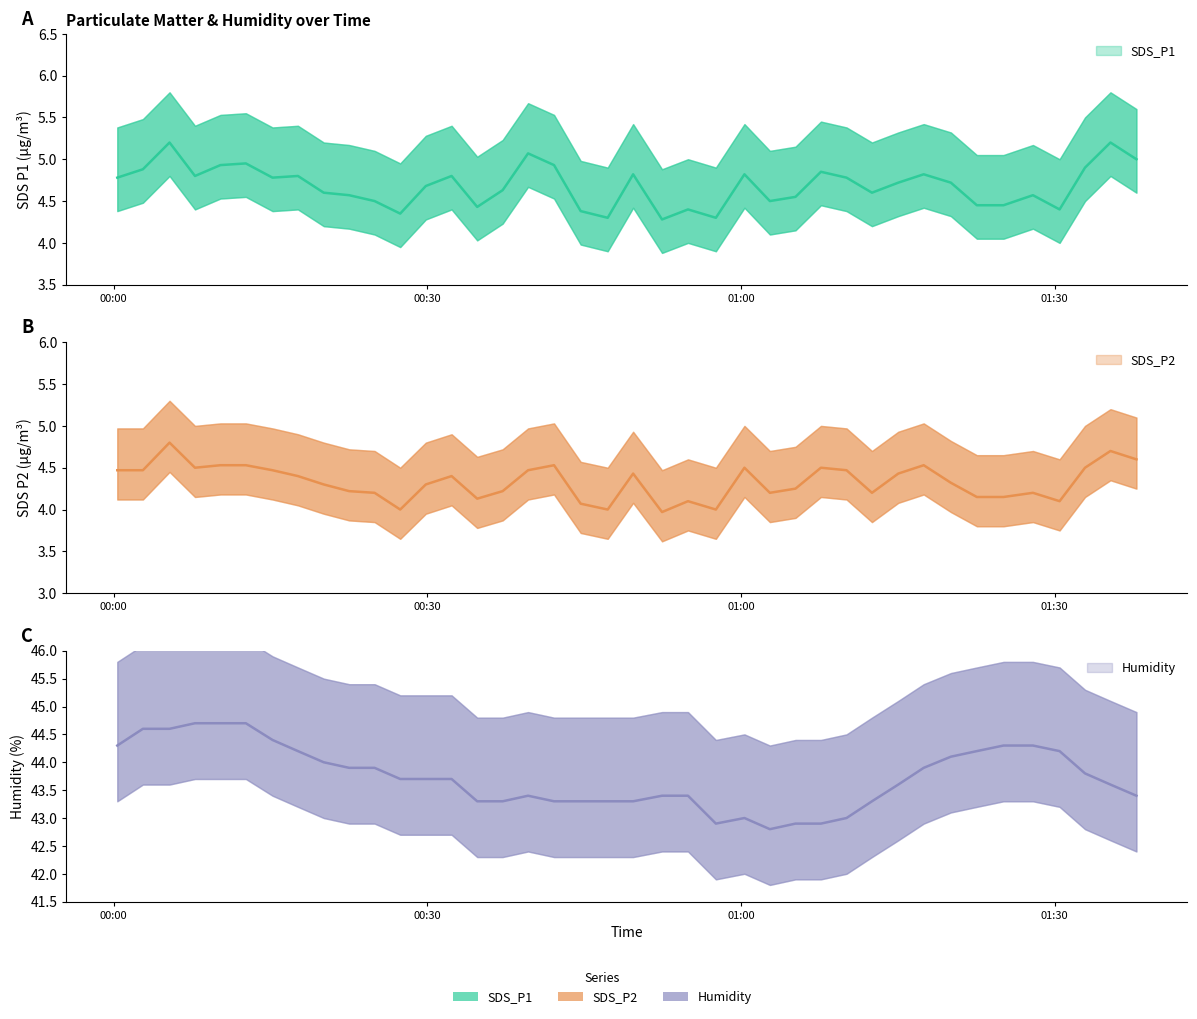

What are all the series names shown in the legend?

SDS_P1, SDS_P2, Humidity